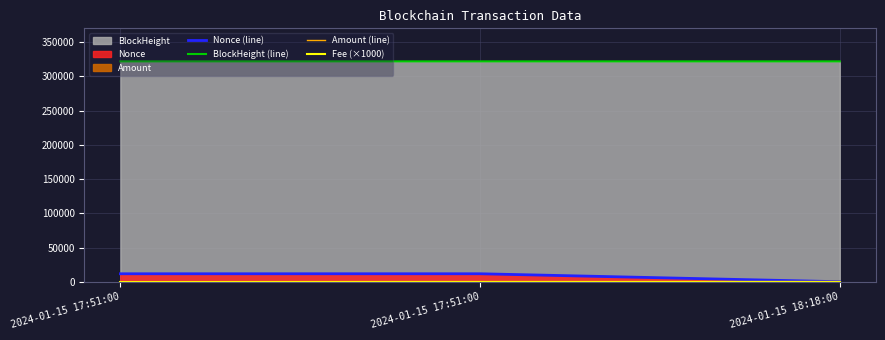

Rank the series by their maximum value, from highest to lowest.

BlockHeight (line), Nonce (line), Amount (line), Fee (×1000)